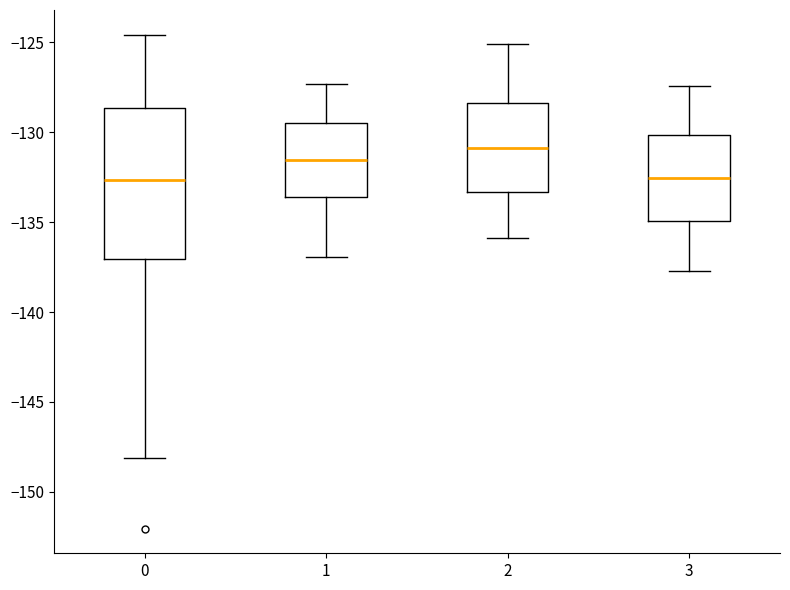

Comparing the boxes themselves (not the whiskers), which one is the tallest?

0